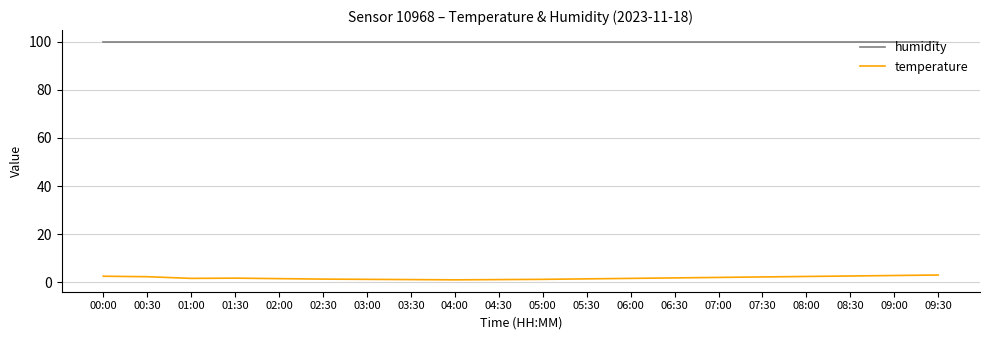

Is the value of temperature at 01:00 greater than the value of humidity at 04:00?

No